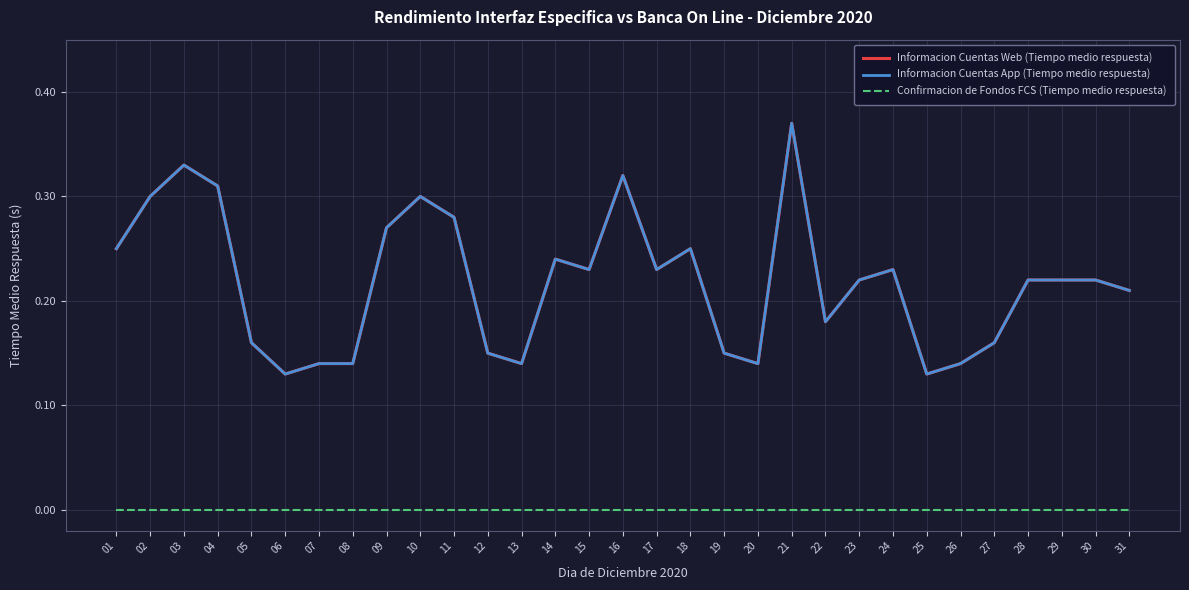

What is the value of the Informacion Cuentas App (Tiempo medio respuesta) point at the 2nd from the left?

0.3